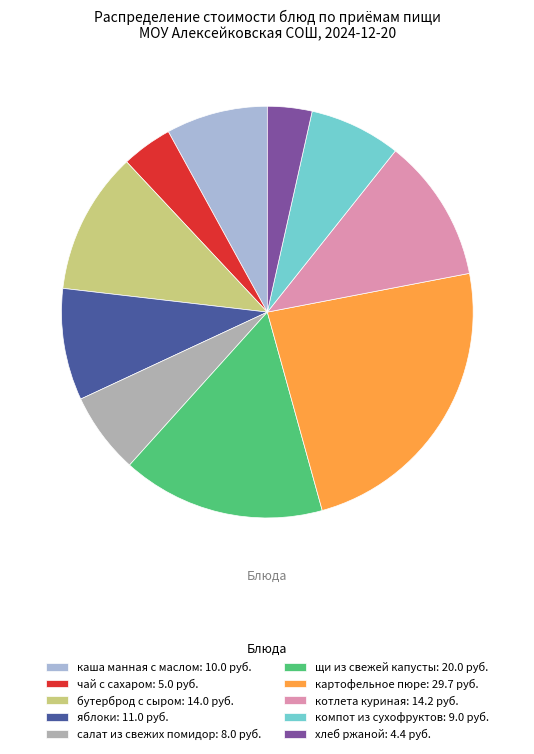

Is it true that салат из свежих помидор is 6% of the pie?

True